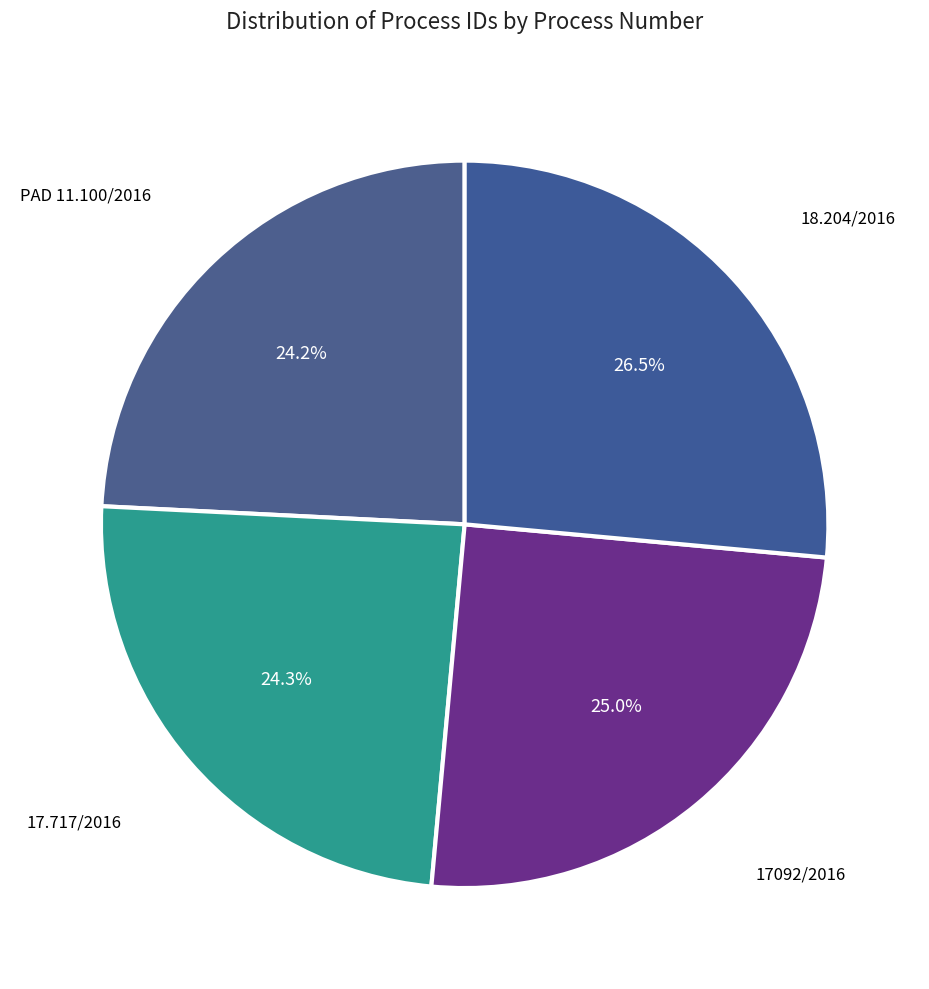

Is 17092/2016 the majority of the pie?

No